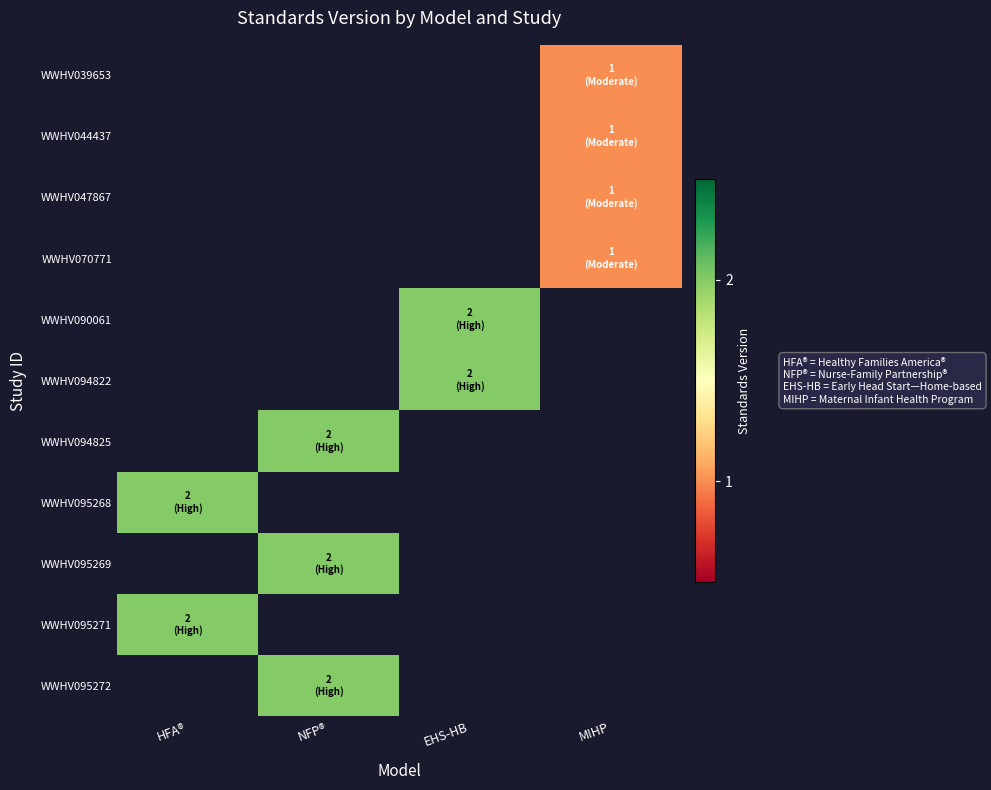

What is the smallest value displayed?

1.0